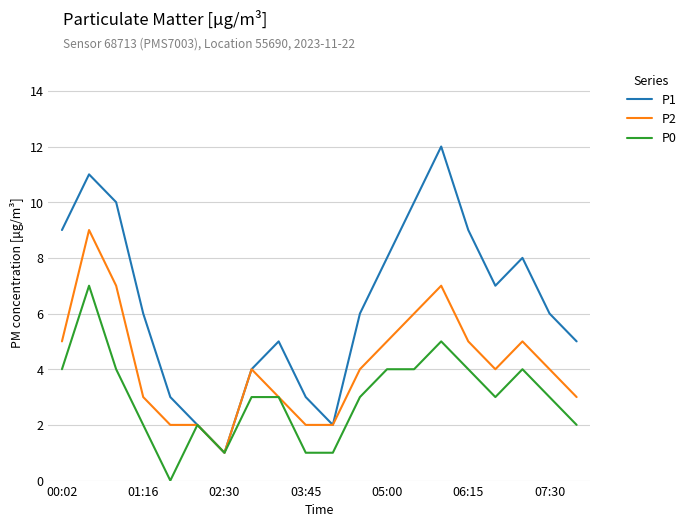

Which series has the widest spread of values?

P1